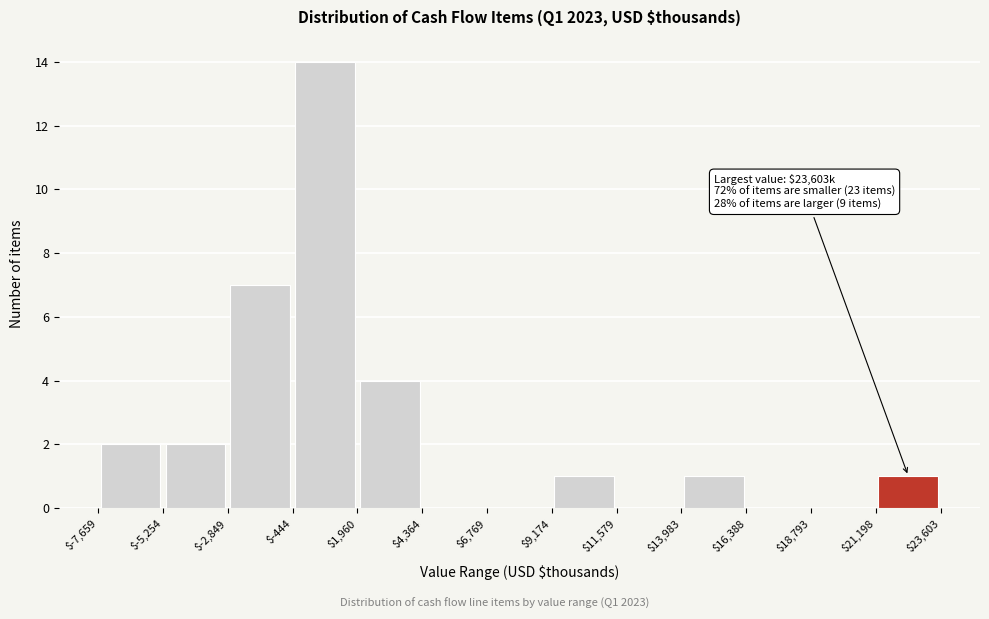

Over which range of the x-axis is the bar tallest?

$-444 to $1,960